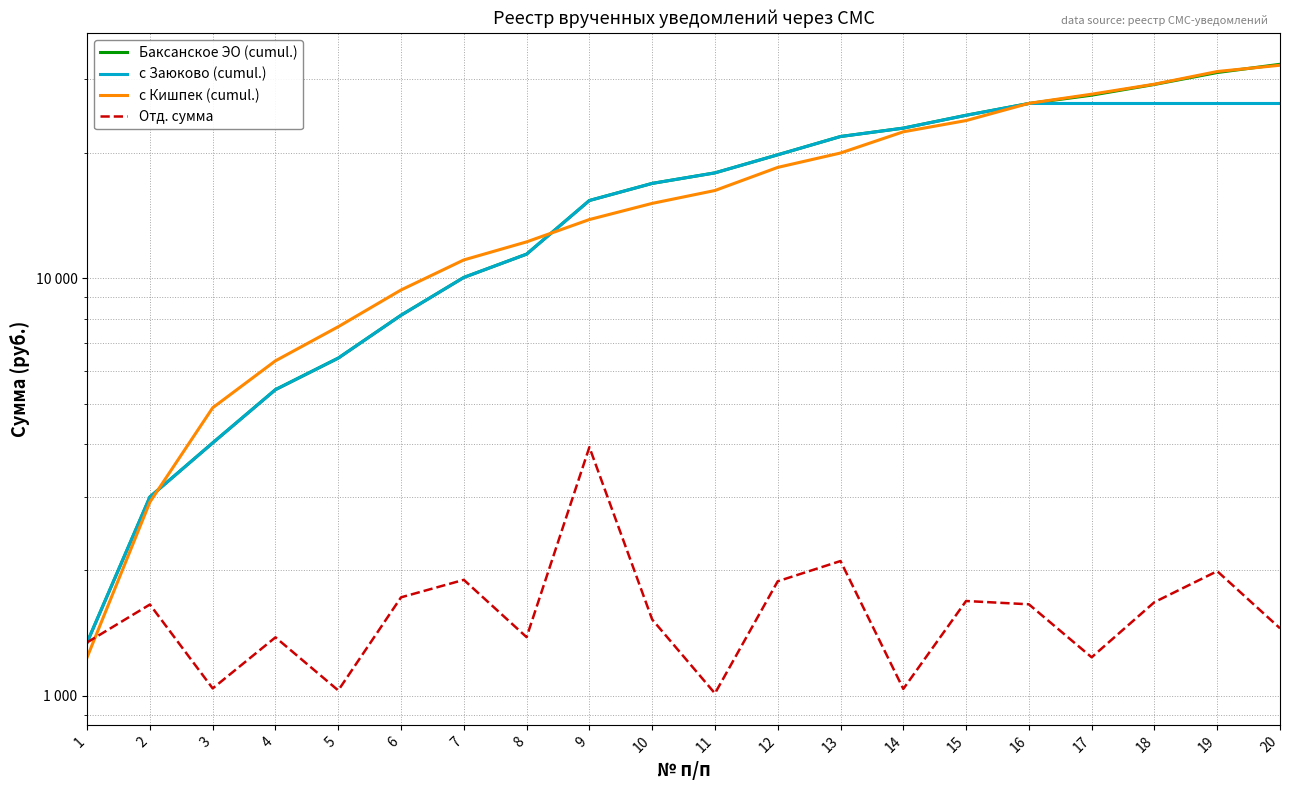

At which category is the sum across all series the highest?

20